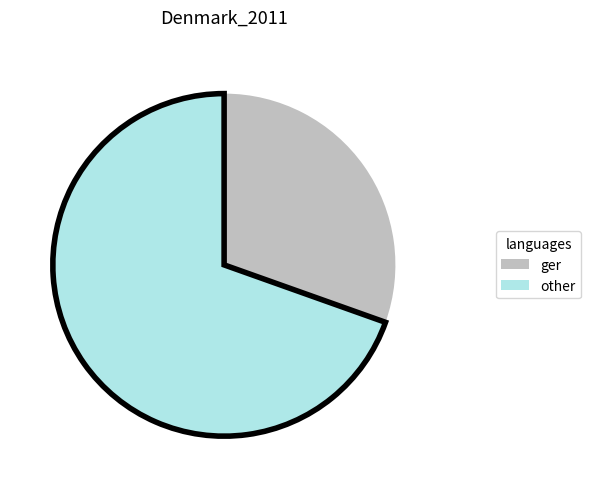

Rank the categories by value from highest to lowest.

other, ger